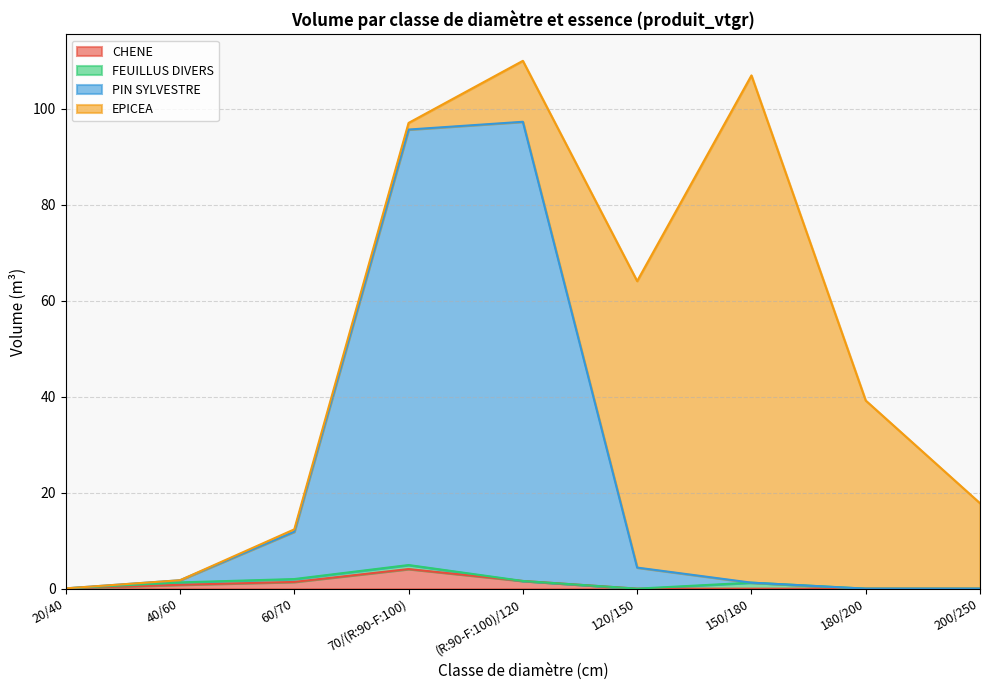

True or false: PIN SYLVESTRE and CHENE intersect in this chart.

False